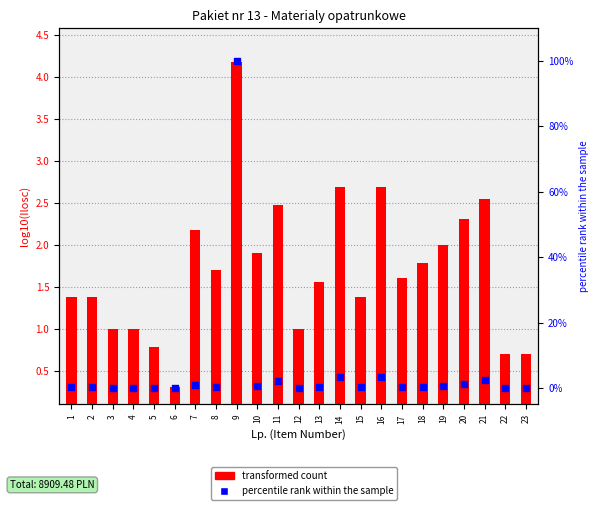

What are all the series names shown in the legend?

transformed count, percentile rank within the sample